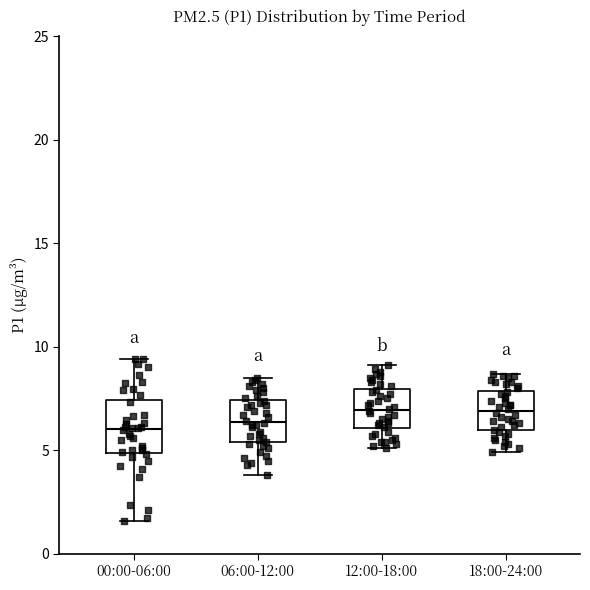

Reading left to right, transcribe this box plot: for each box, give where its median line is, the range the box spans, and where its two whiskers end, as read against the y-axis. The values are not printed on the chart, so give them approximately, as read against the axis.

00:00-06:00: median 6.0, box 5.0 to 7.5, whiskers 1.5 to 9.5
06:00-12:00: median 6.5, box 5.5 to 7.5, whiskers 4.0 to 8.5
12:00-18:00: median 7.0, box 6.0 to 8.0, whiskers 5.0 to 9.0
18:00-24:00: median 7.0, box 6.0 to 8.0, whiskers 5.0 to 8.5